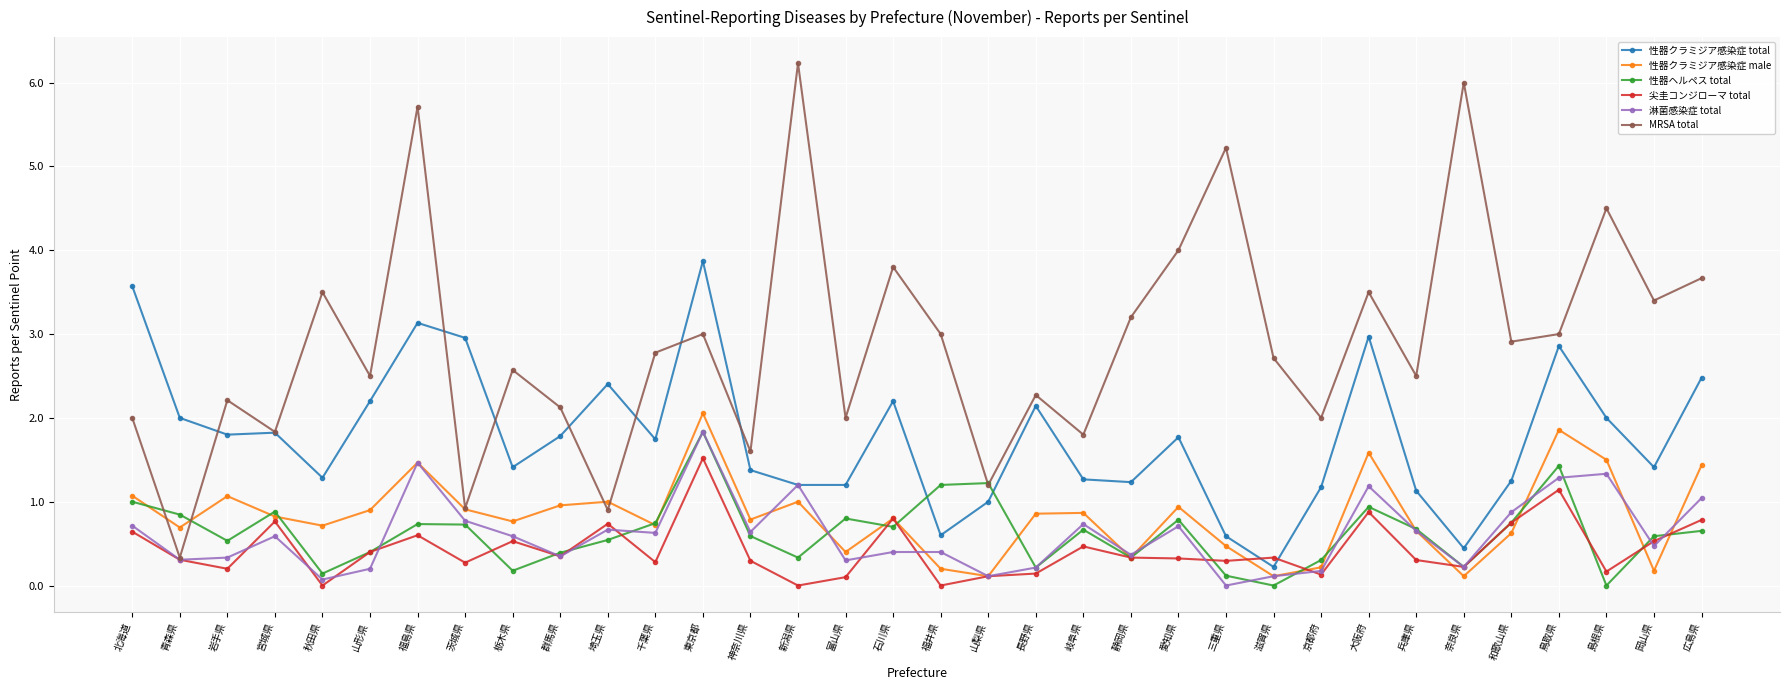

What is the total value across all series at 京都府?

4.0